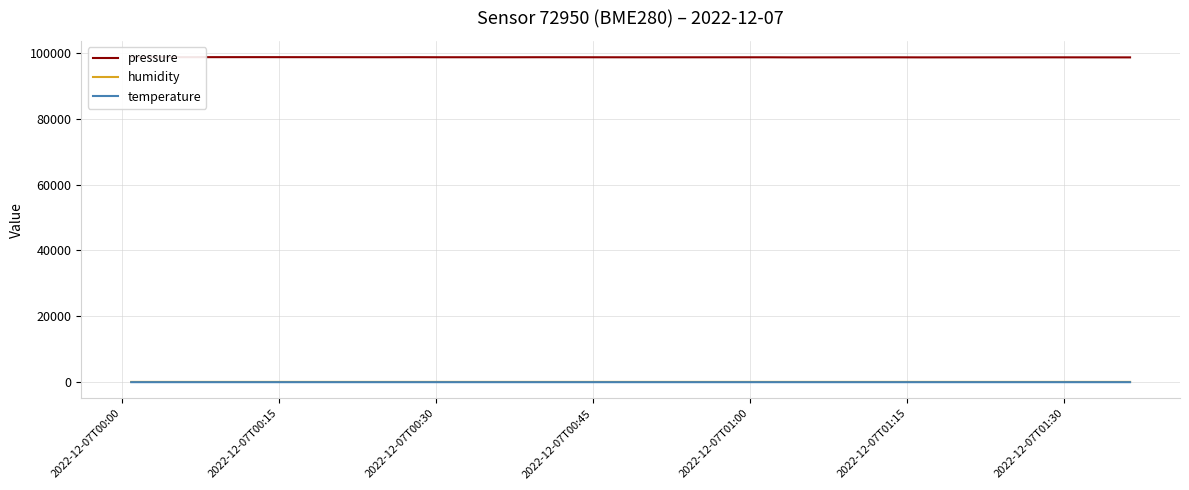

How many data points in pressure are less than 98664?

10